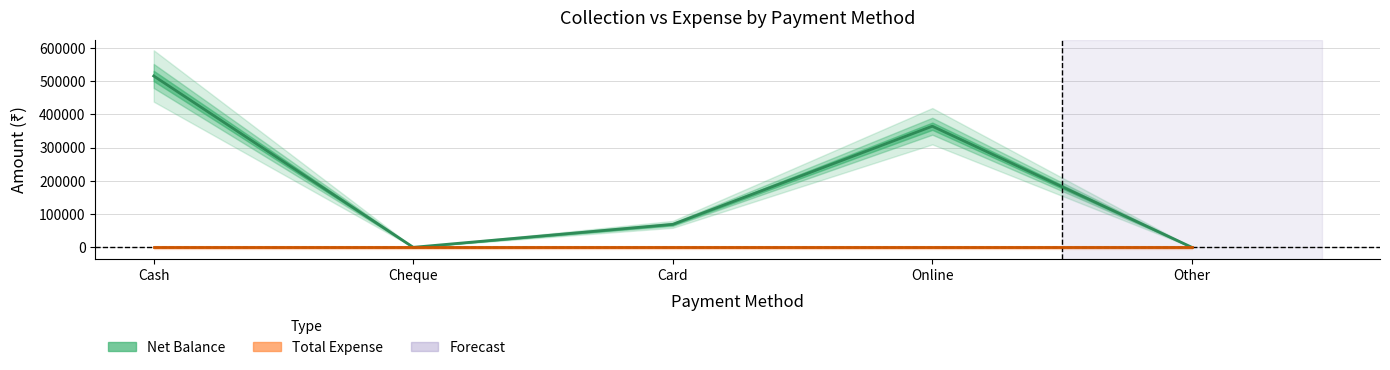

Reading left to right, extract all data points from this chart.

515000	0	69000	364000	0